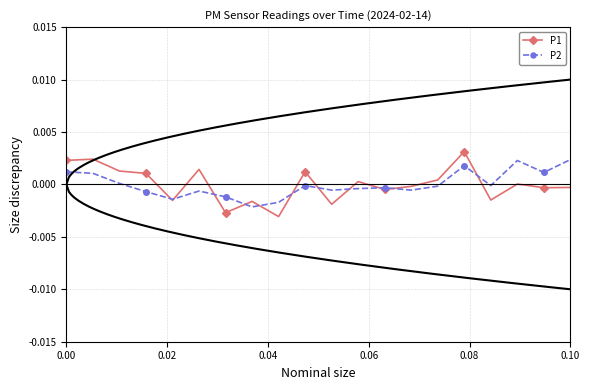

At how many categories does at least one series exceed 0?

12